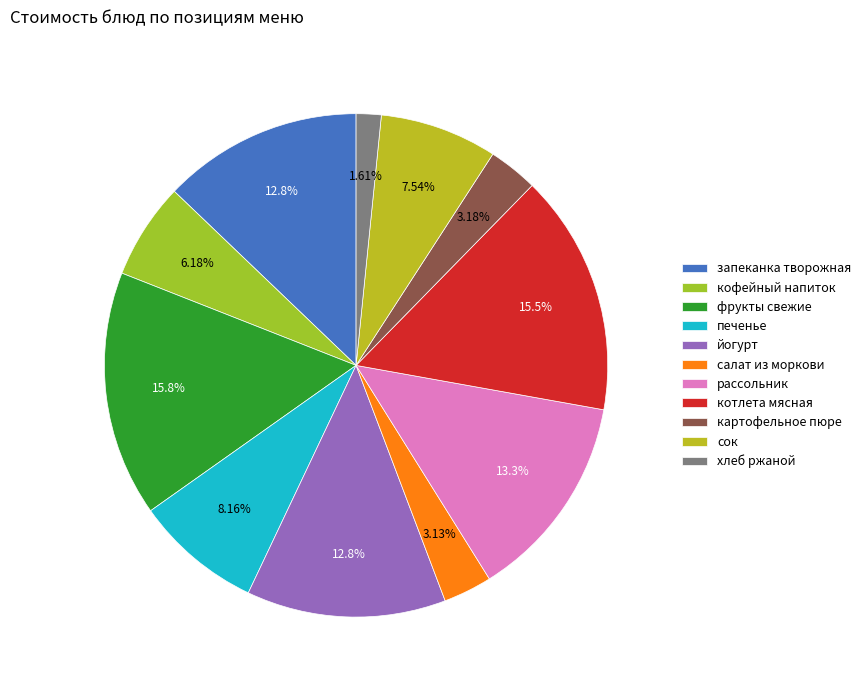

Rank the categories by value from lowest to highest.

хлеб ржаной, салат из моркови, картофельное пюре, кофейный напиток, сок, печенье, йогурт, запеканка творожная, рассольник, котлета мясная, фрукты свежие